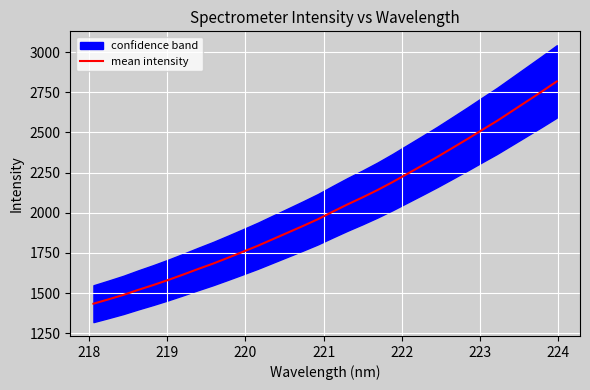

What is the average value?

2033.0